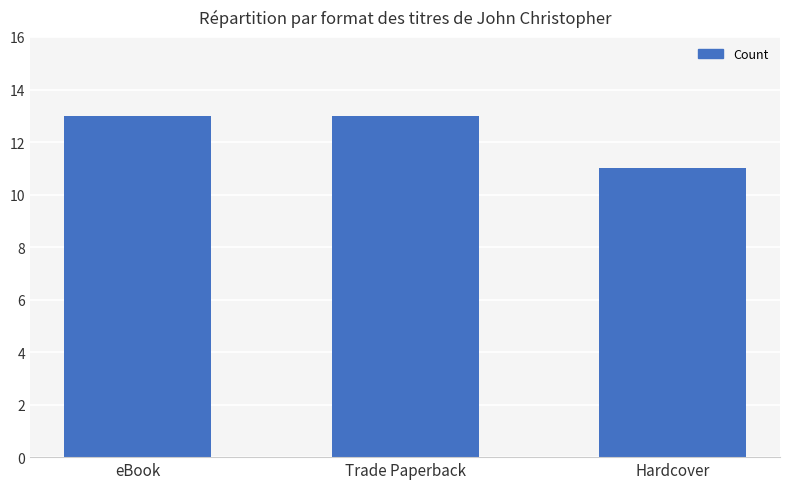

How many bars are there in total?

3